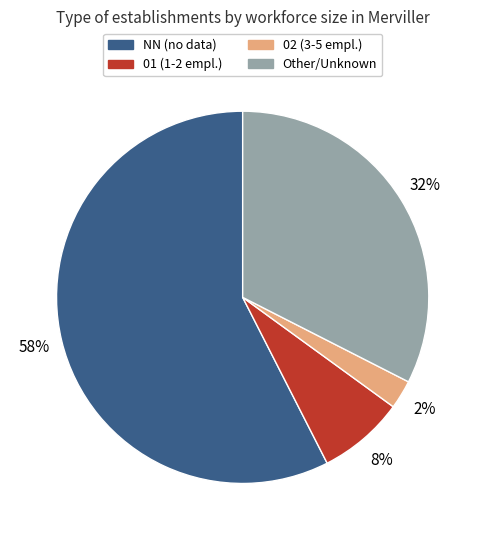

Which category accounts for the majority?

NN (no data)